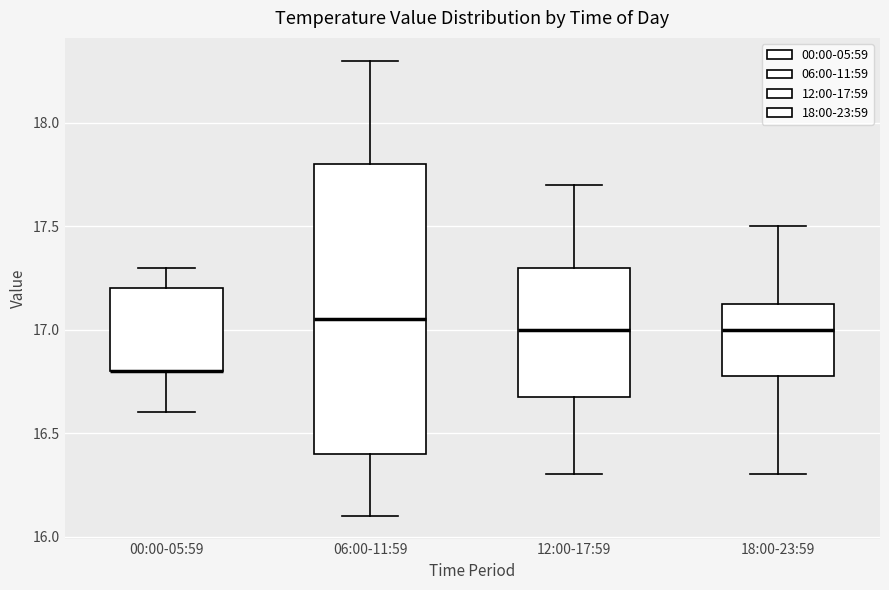

Reading left to right, transcribe this box plot: for each box, give where its median line is, the range the box spans, and where its two whiskers end, as read against the y-axis. The values are not printed on the chart, so give them approximately, as read against the axis.

00:00-05:59: median 16.80 (drawn on the box's lower edge), box 16.80 to 17.20, whiskers 16.60 to 17.30
06:00-11:59: median 17.05, box 16.40 to 17.80, whiskers 16.10 to 18.30
12:00-17:59: median 17.00, box 16.70 to 17.30, whiskers 16.30 to 17.70
18:00-23:59: median 17.00, box 16.80 to 17.15, whiskers 16.30 to 17.50